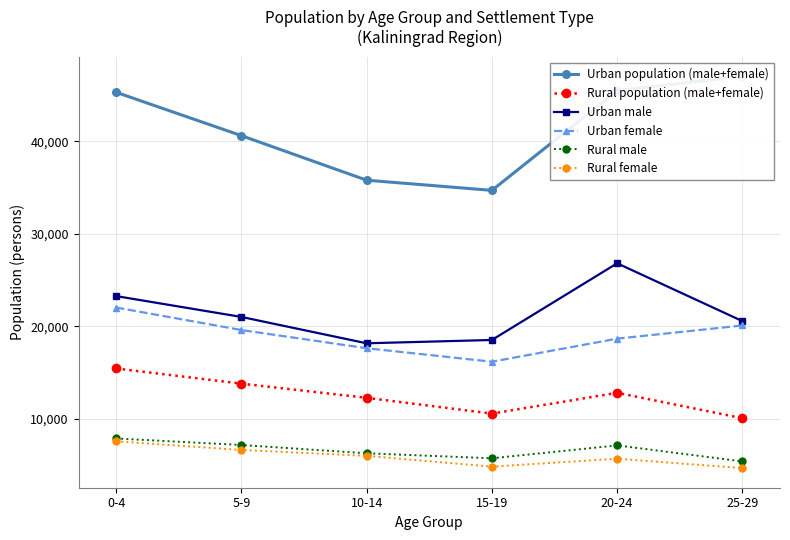

What is the difference between the second highest and second lowest values in the Rural male series?

1436